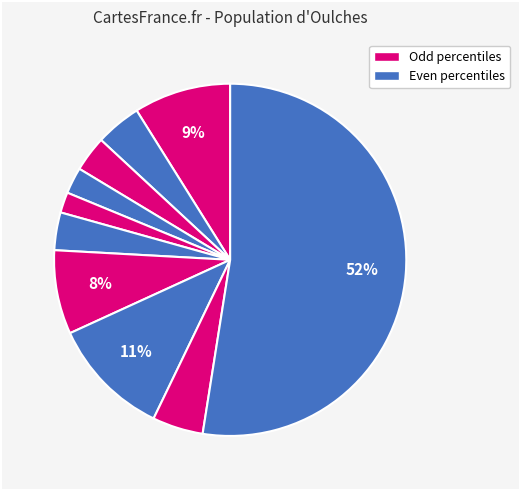

How many segments does this pie chart have?

10